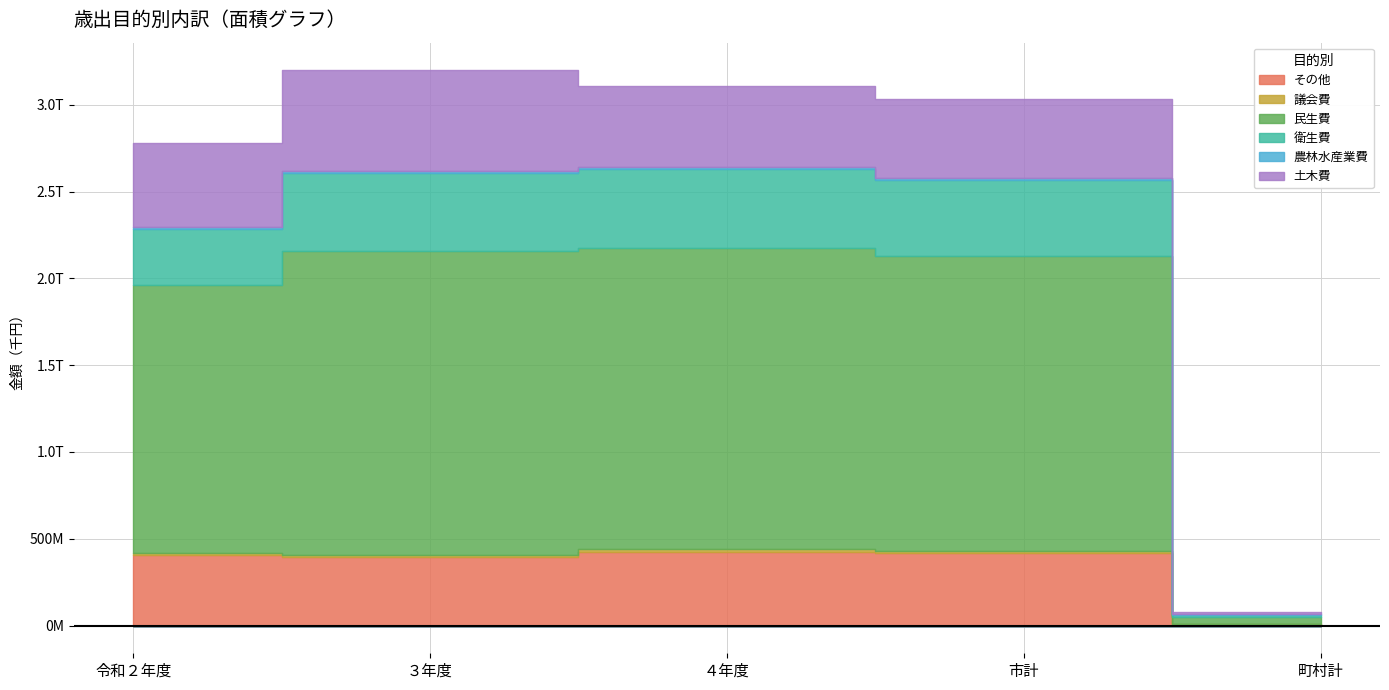

True or false: 土木費 and 農林水産業費 intersect in this chart.

False